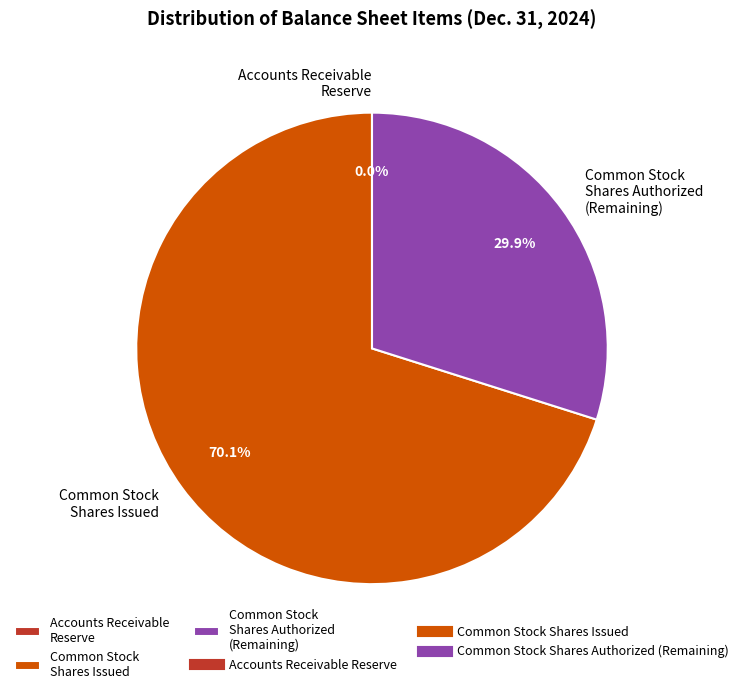

Which category has the biggest portion of the pie?

Common Stock Shares Issued